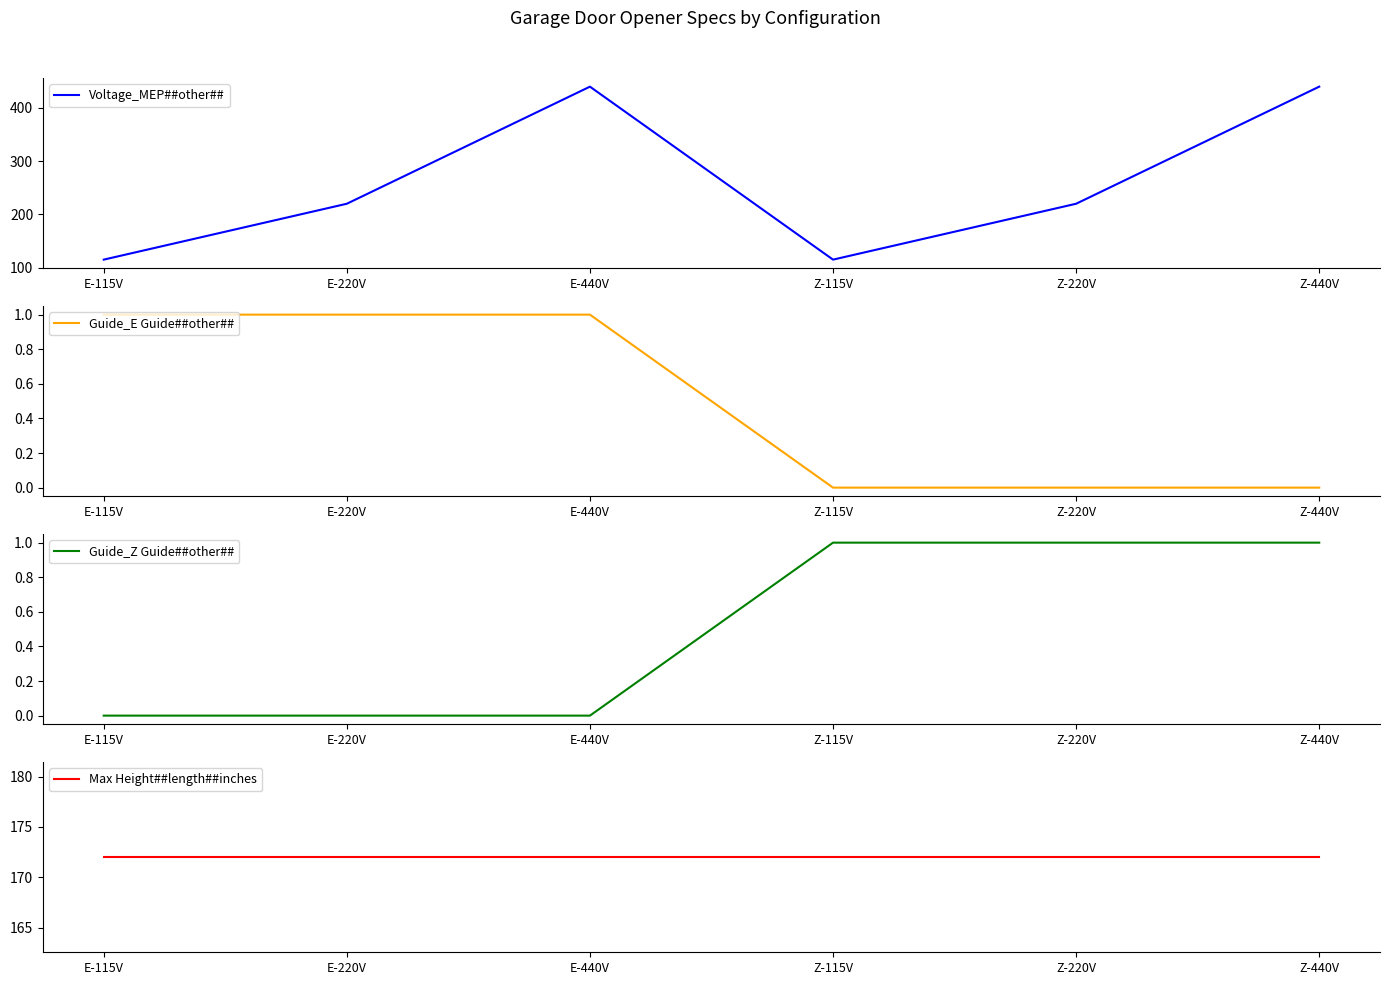

What are all the series names shown in the legend?

Voltage_MEP##other##, Guide_E Guide##other##, Guide_Z Guide##other##, Max Height##length##inches